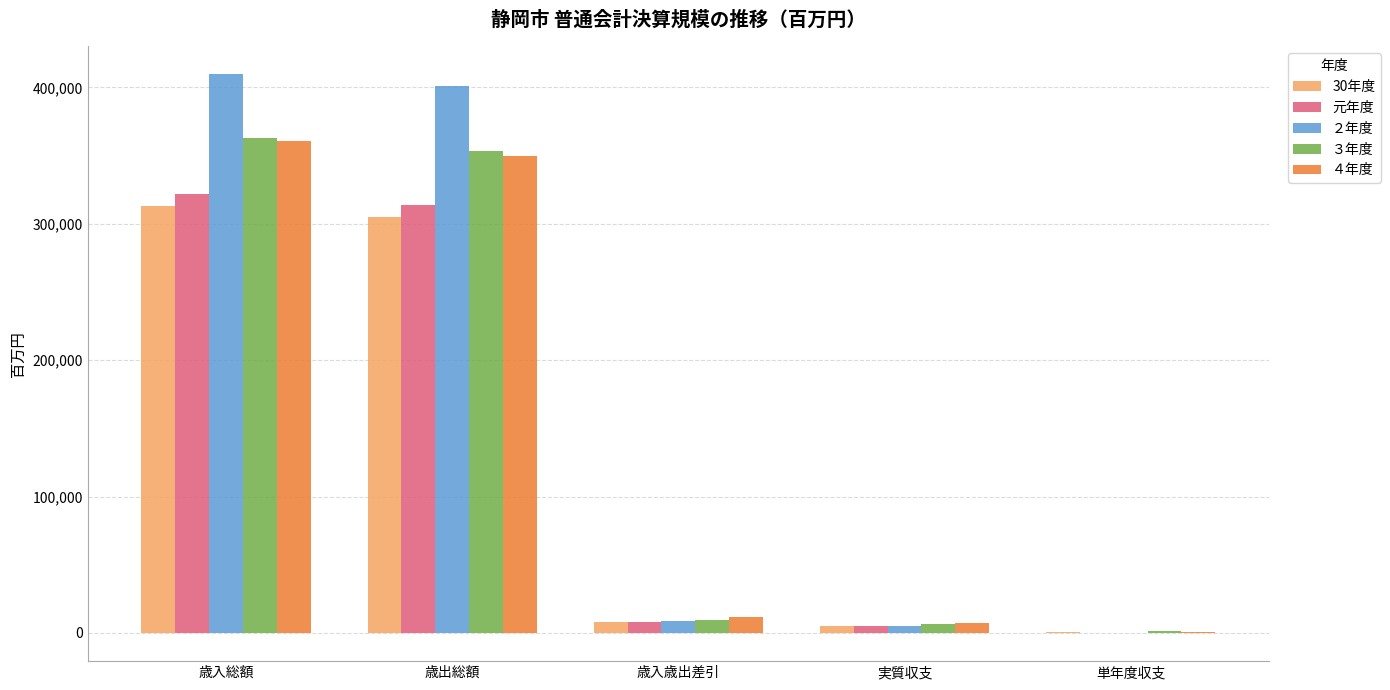

Which series has the largest range (max minus min)?

２年度